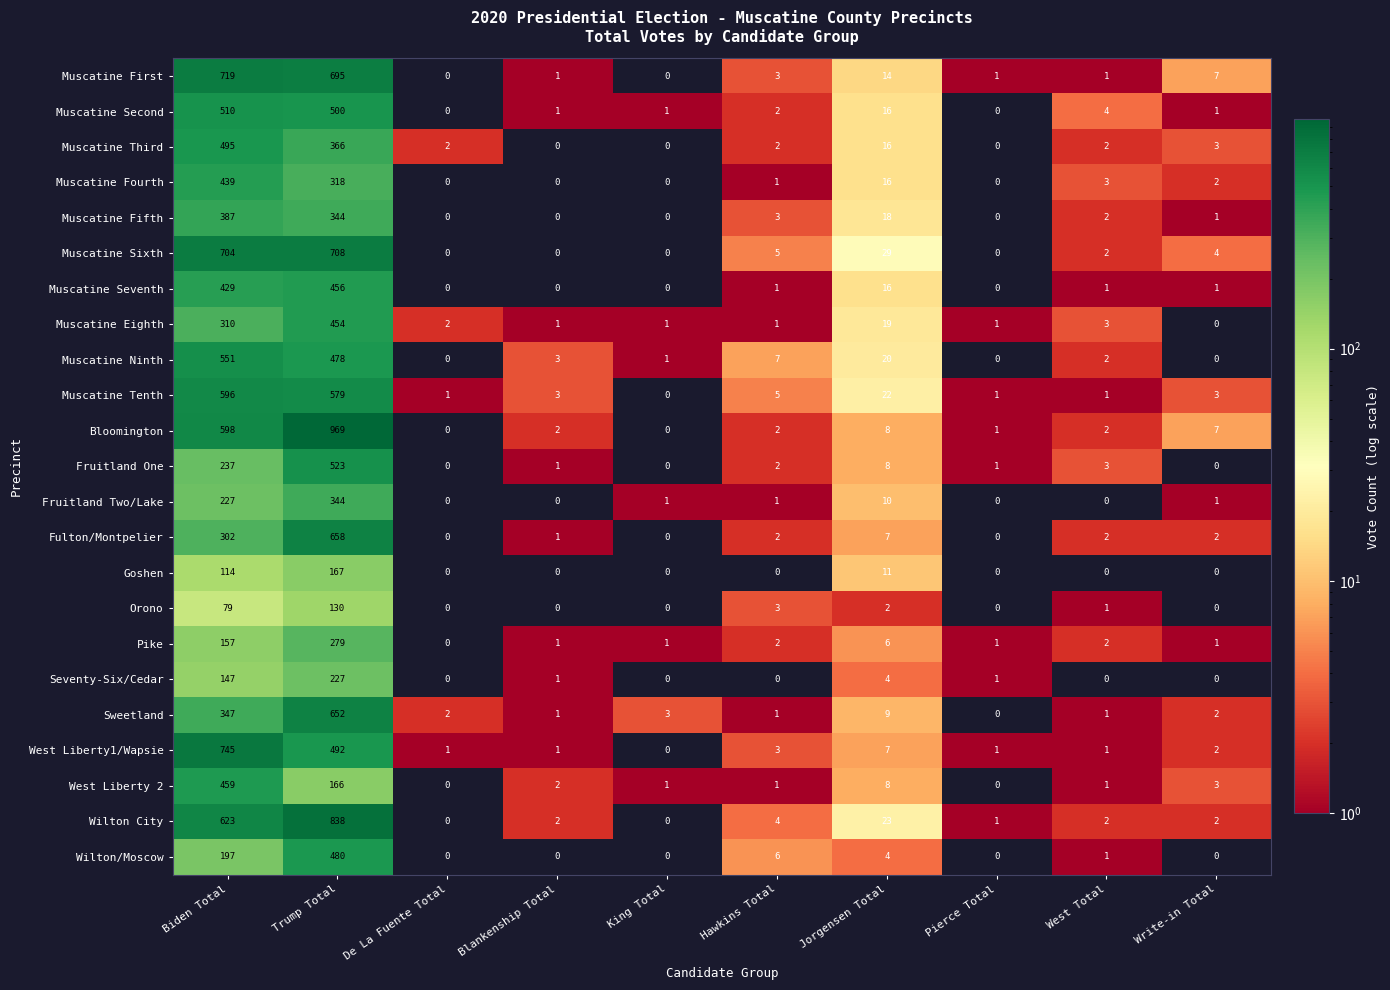

List the series in order of their peak value, highest first.

Bloomington, Wilton City, West Liberty1/Wapsie, Muscatine First, Muscatine Sixth, Fulton/Montpelier, Sweetland, Muscatine Tenth, Muscatine Ninth, Fruitland One, Muscatine Second, Muscatine Third, Wilton/Moscow, West Liberty 2, Muscatine Seventh, Muscatine Eighth, Muscatine Fourth, Muscatine Fifth, Fruitland Two/Lake, Pike, Seventy-Six/Cedar, Goshen, Orono